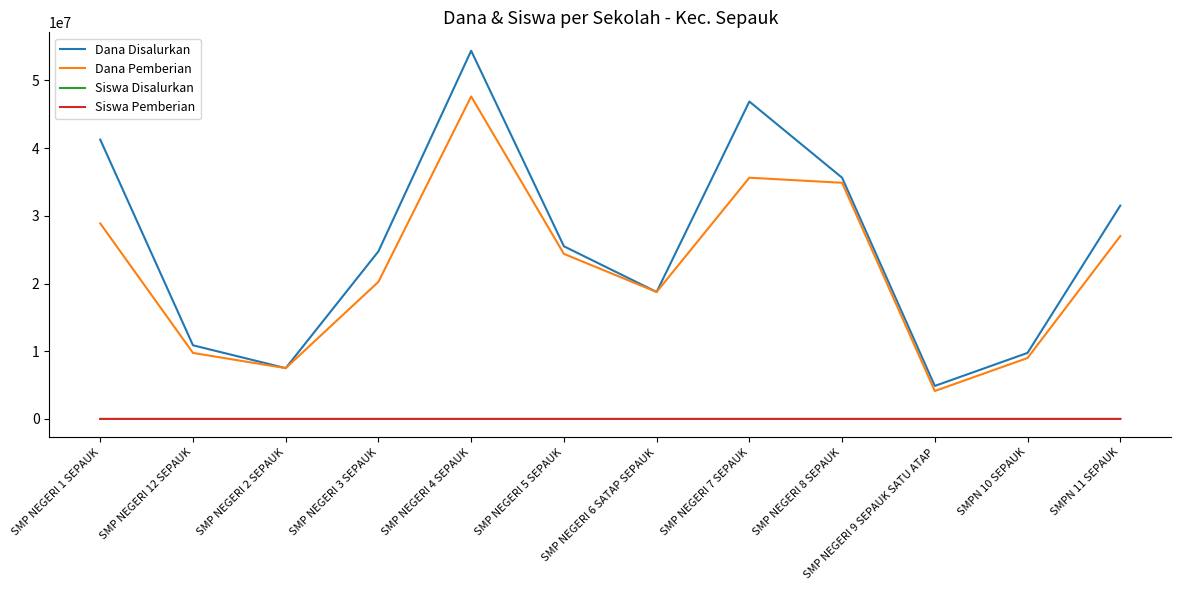

What is the difference between the Dana Disalurkan values at SMP NEGERI 8 SEPAUK and SMP NEGERI 7 SEPAUK?

11250000